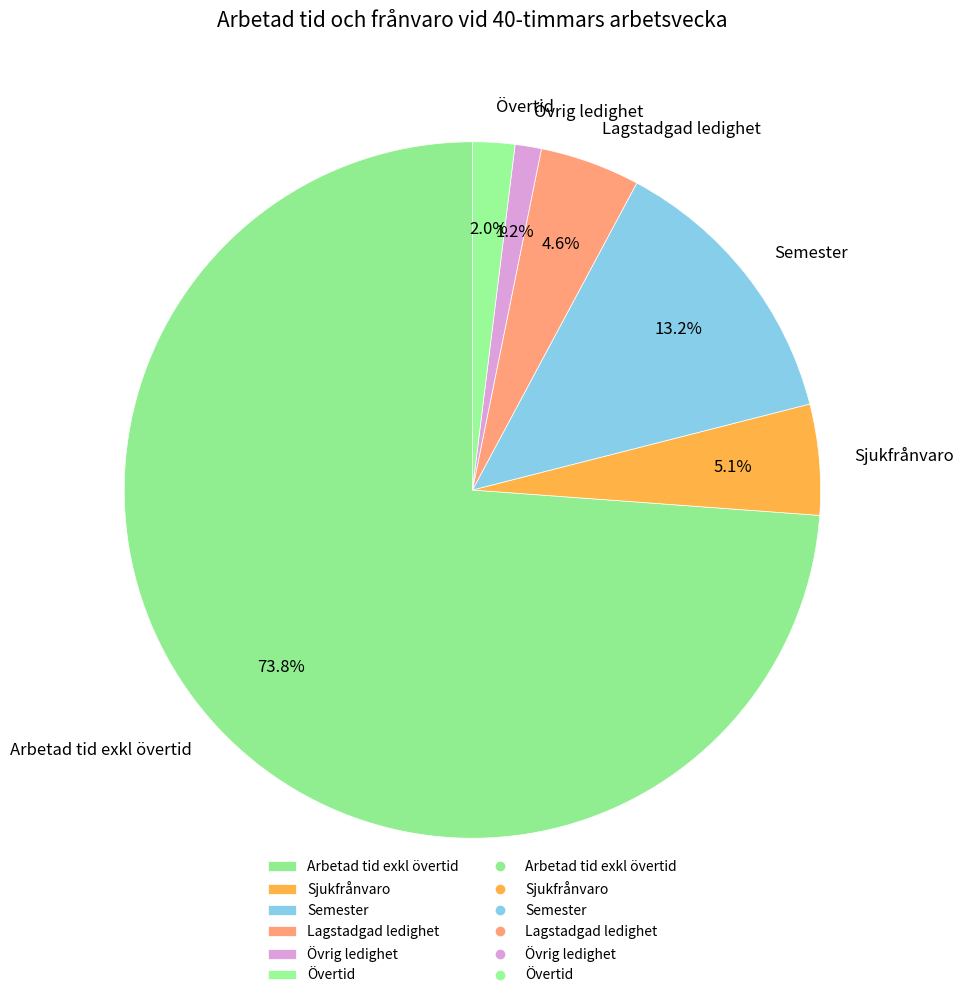

To the nearest percent, what is the average slice percentage?

17%